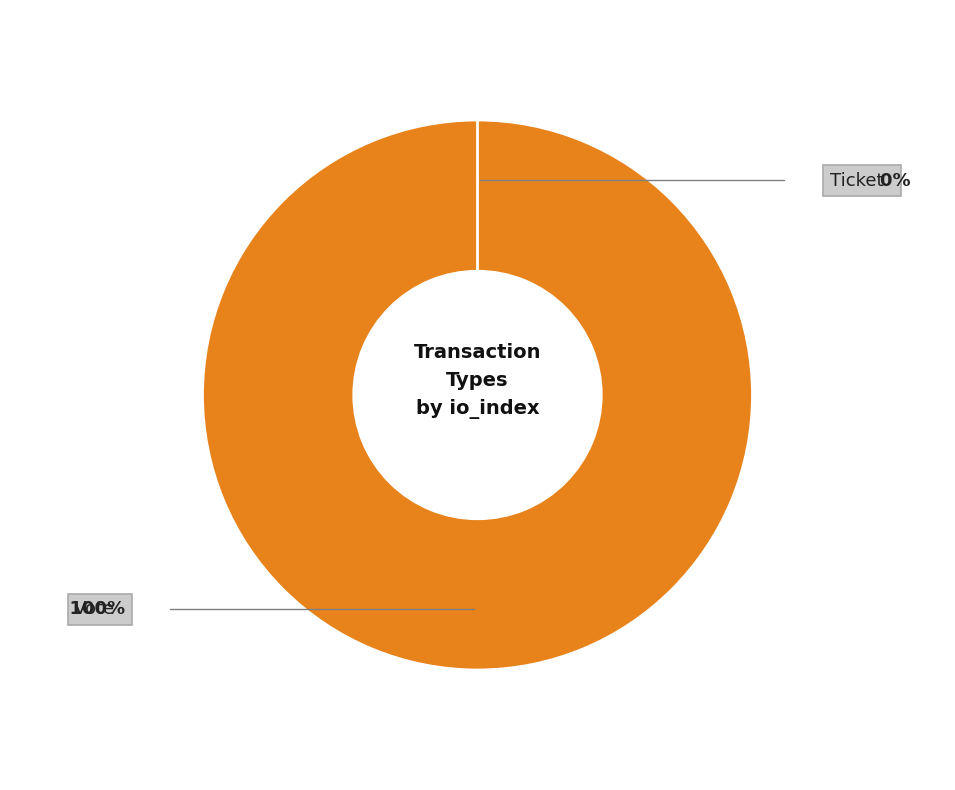

Is it true that Ticket (io_index=0) is 0% of the pie?

True